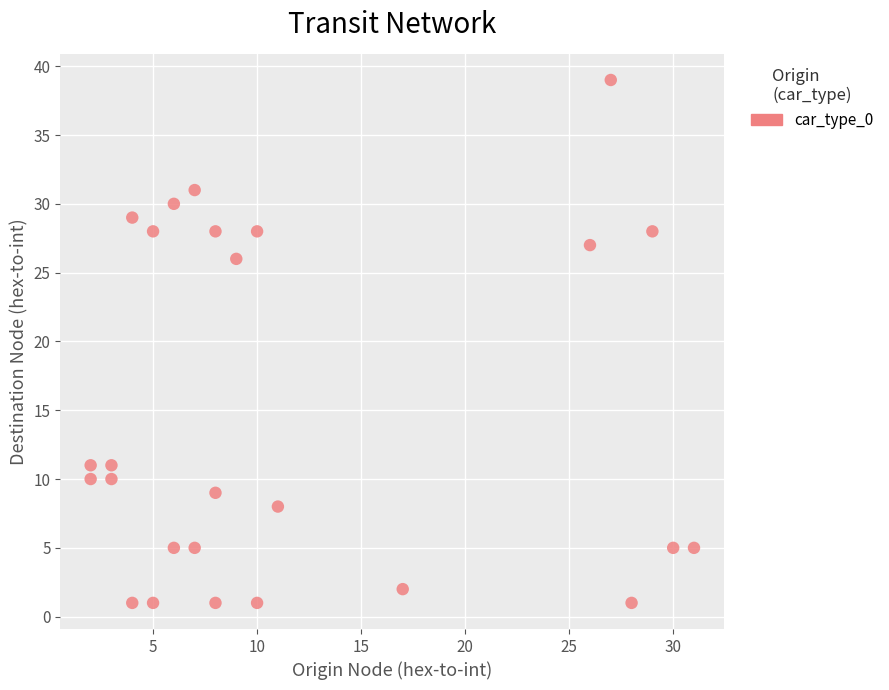

What is the range of Y values (max minus min)?

38